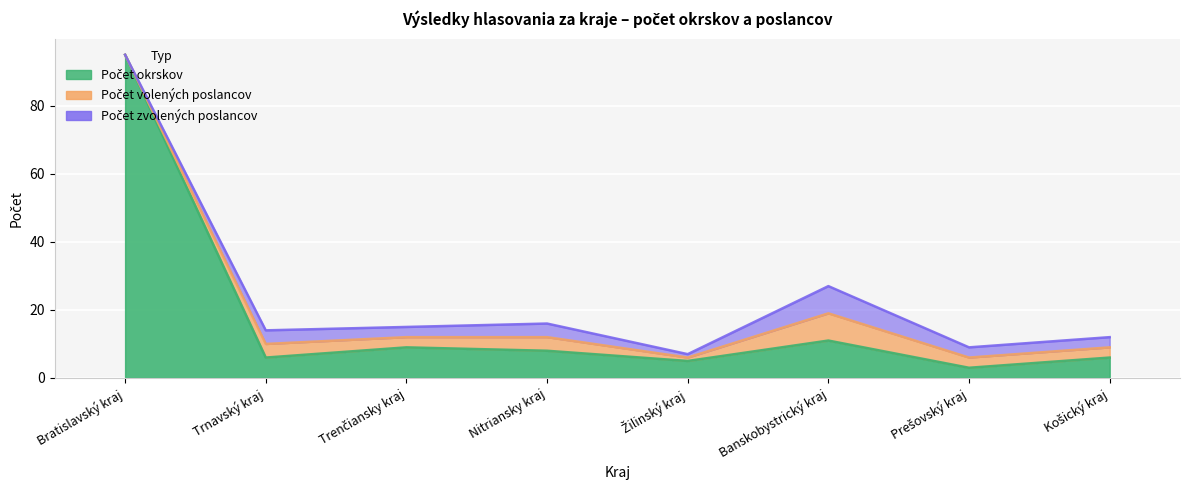

How many Počet volených poslancov values are between 3 and 4?

5